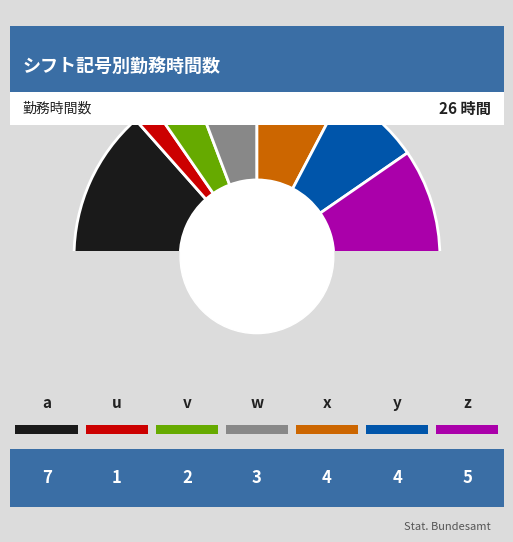

Rank the categories by value from highest to lowest.

a, z, x, y, w, v, u